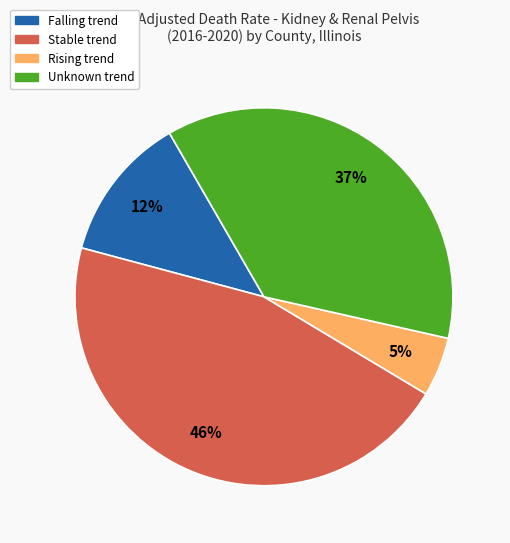

Does any single category account for the majority?

No